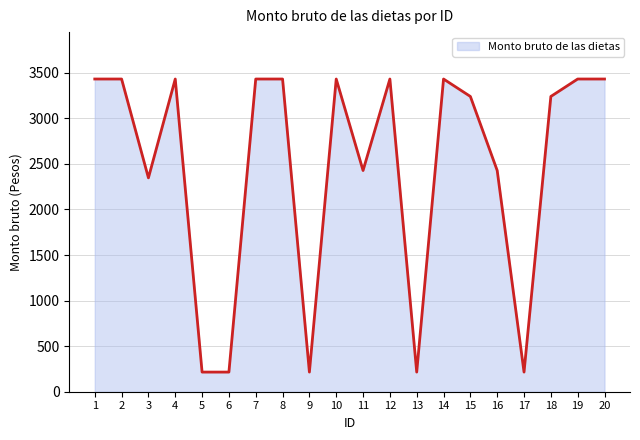

Is it true that the value at 12 is 3432.0?

True